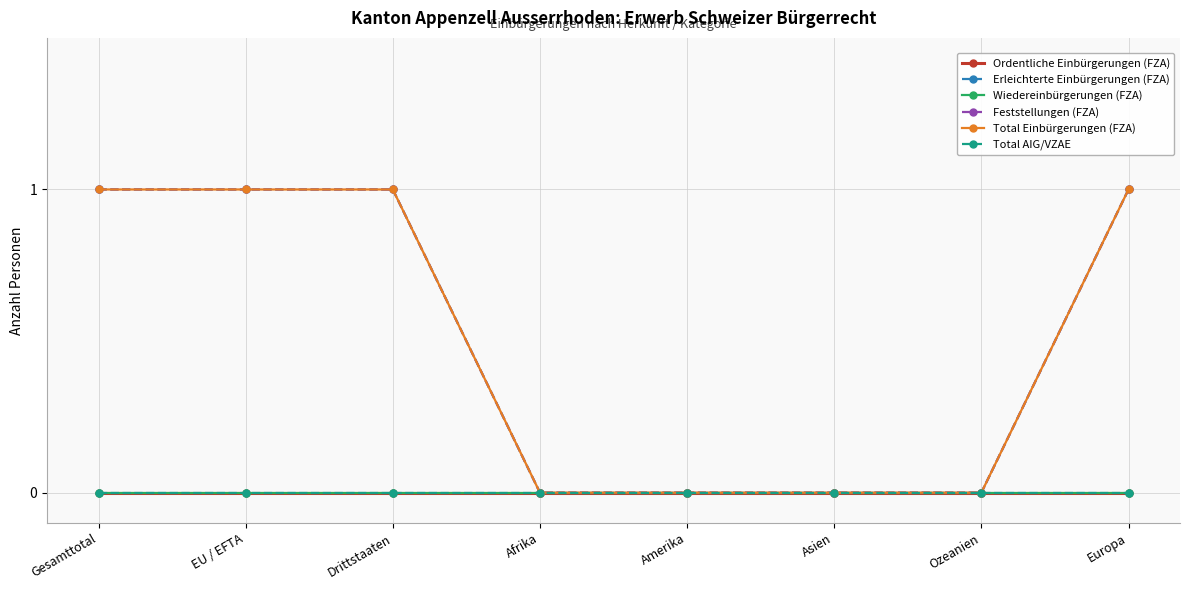

At how many categories does at least one series exceed 0?

4